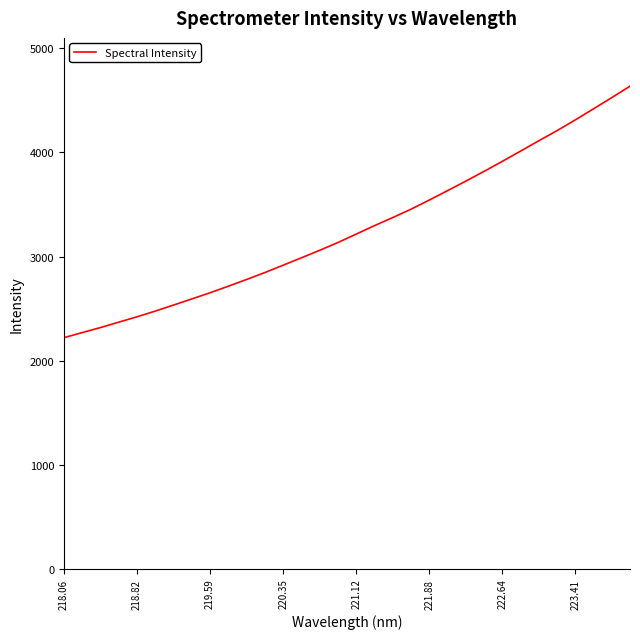

What is the smallest value displayed?

2220.1